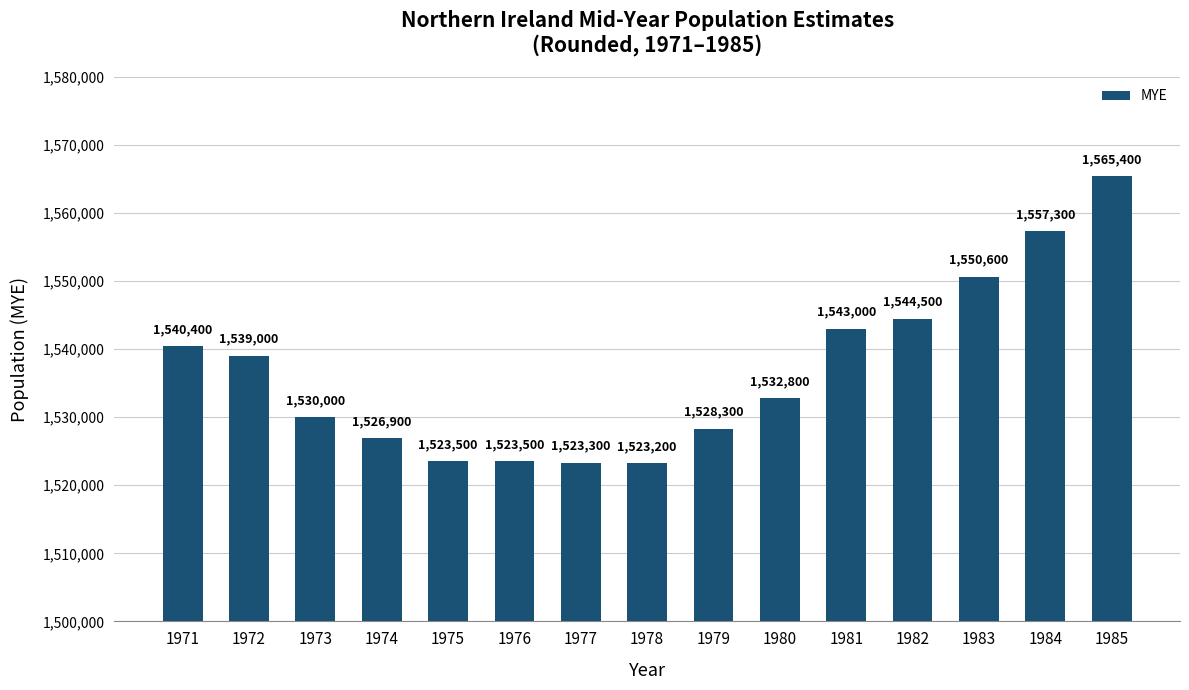

Approximately how many times larger is the value at 1979 compared to 1973?

1.0